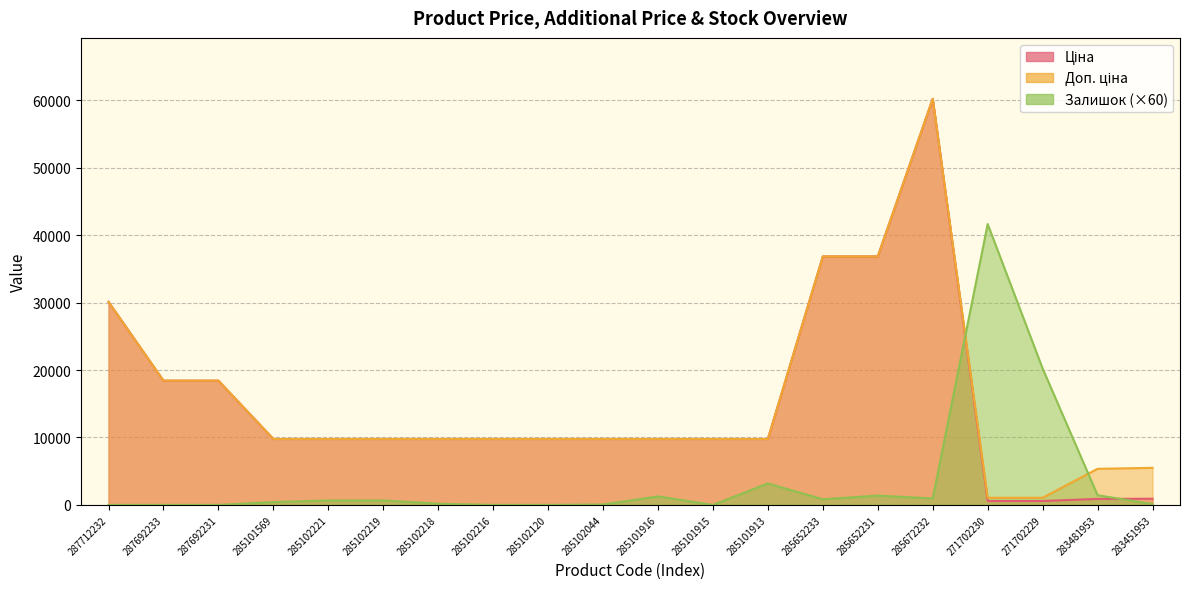

What is the maximum value for Залишок?

41640.0